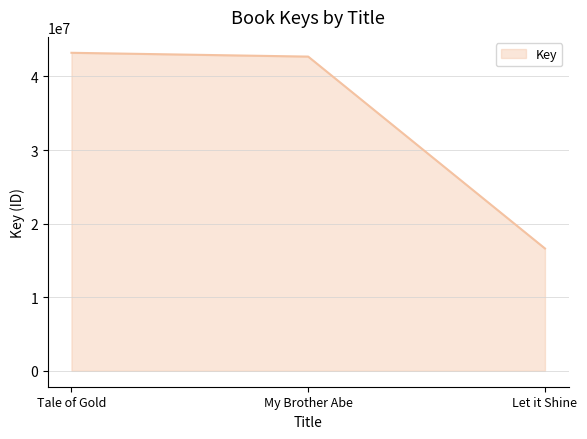

What is the ratio of the value at My Brother Abe to the value at Tale of Gold?

1.0